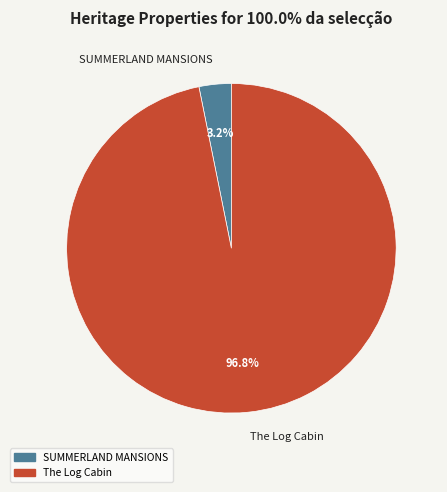

What percentage is the The Log Cabin slice, to the nearest percent?

97%